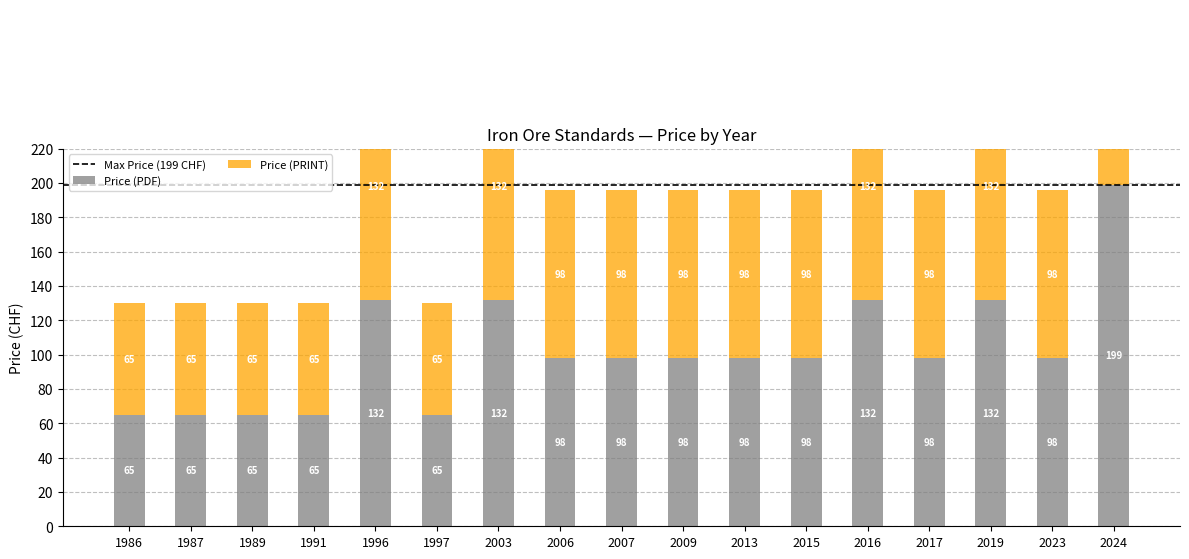

Reading left to right, list all the values displayed in this chart.

Price (PDF): 65	65	65	65	132	65	132	98	98	98	98	98	132	98	132	98	199
Price (PRINT): 65	65	65	65	132	65	132	98	98	98	98	98	132	98	132	98	199